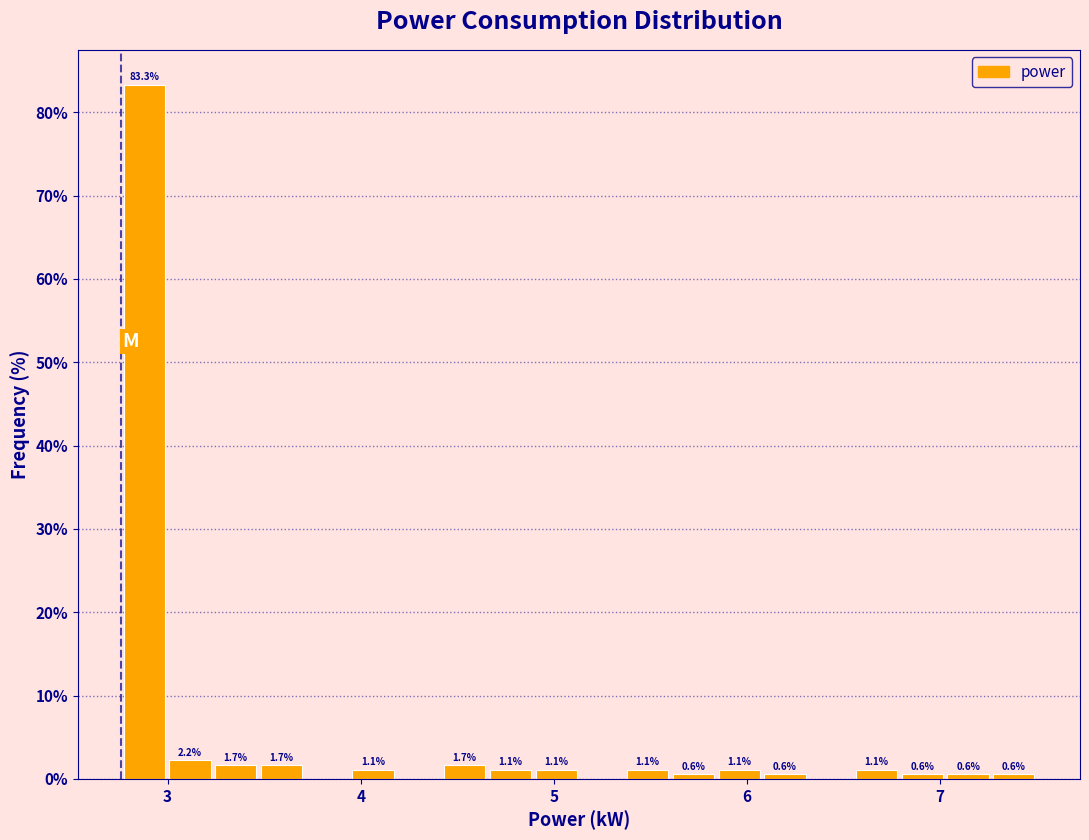

Read against the x-axis, roughly where is the centre of the tallest bar?

2.9